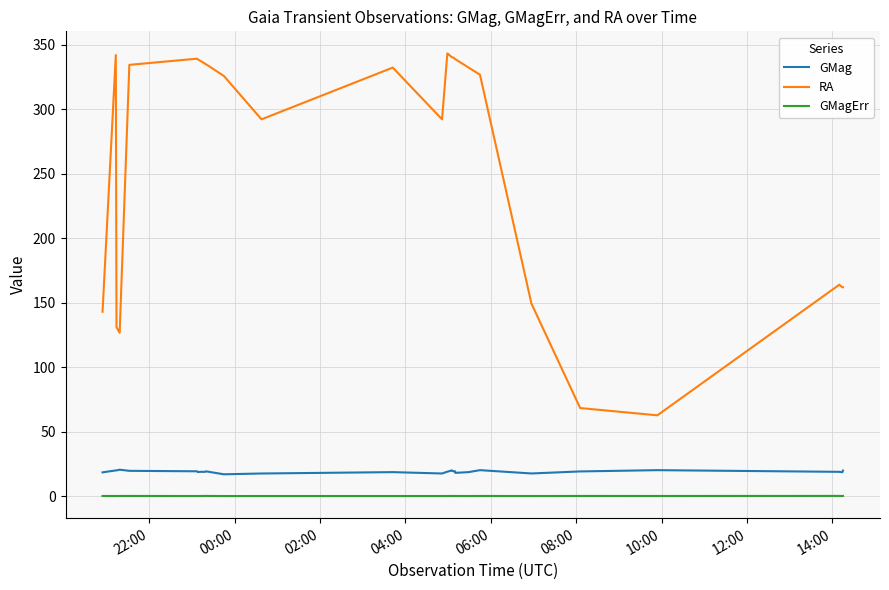

How many lines are shown in the chart?

3